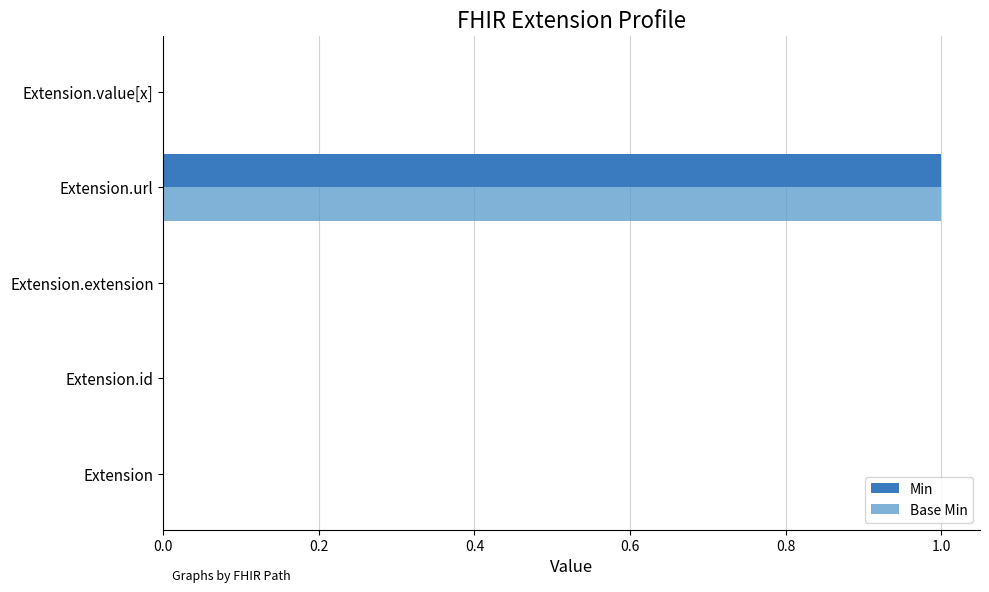

At which label does Min reach its peak?

Extension.url